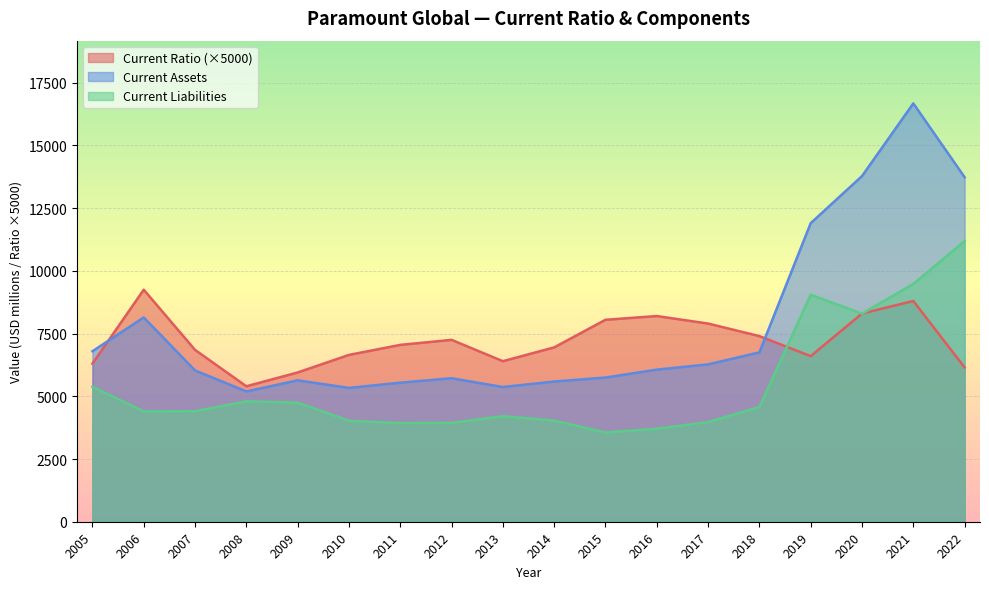

True or false: Current Liabilities has more than 0 points higher than both neighbors.

True